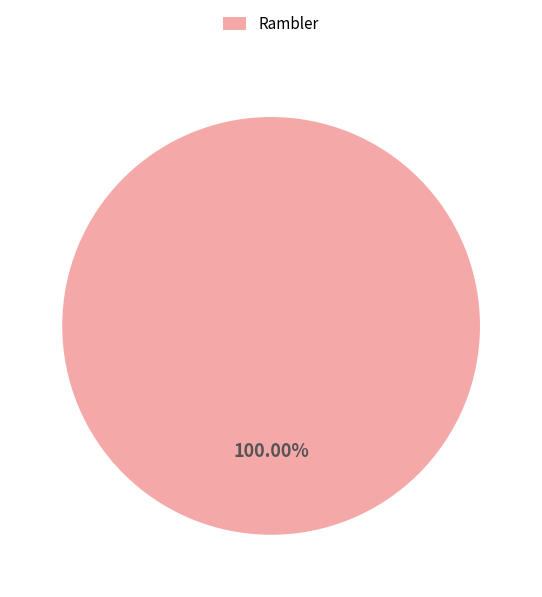

Which category accounts for the majority?

Rambler